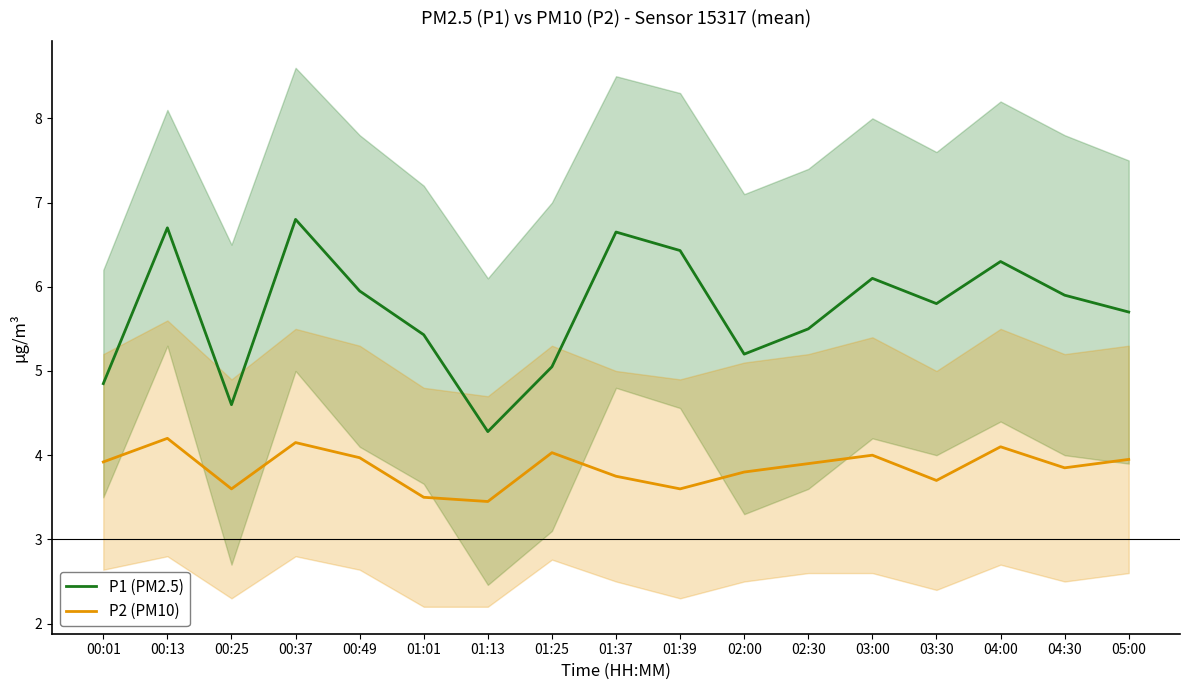

How many values in the P1 (PM2.5) series exceed 5?

14